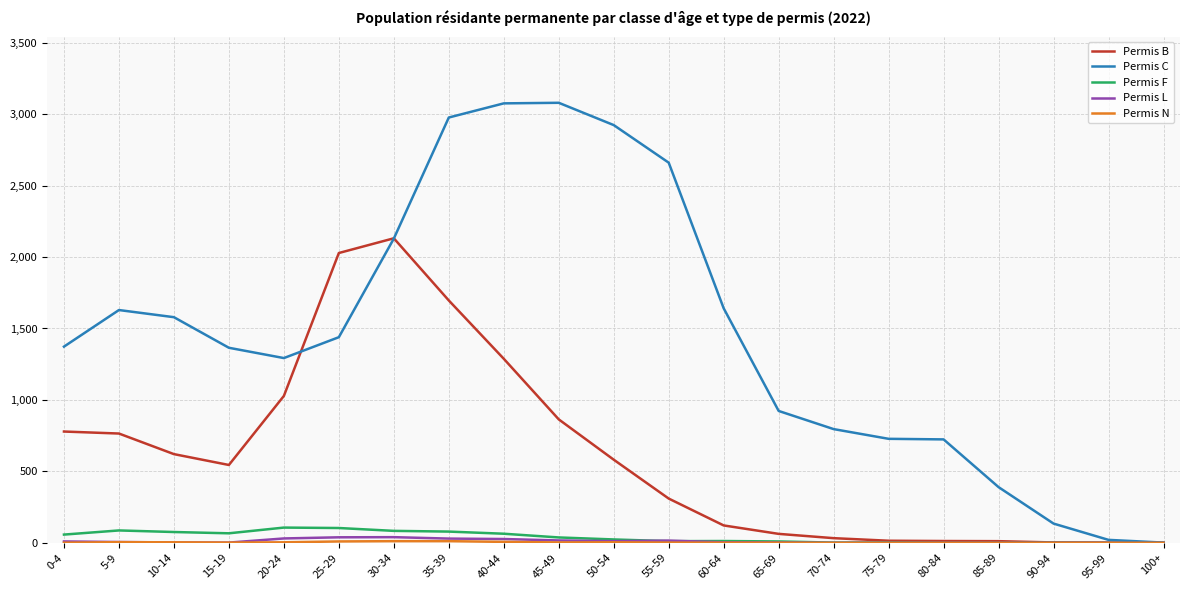

At which label does Permis F first exceed 24?

0-4